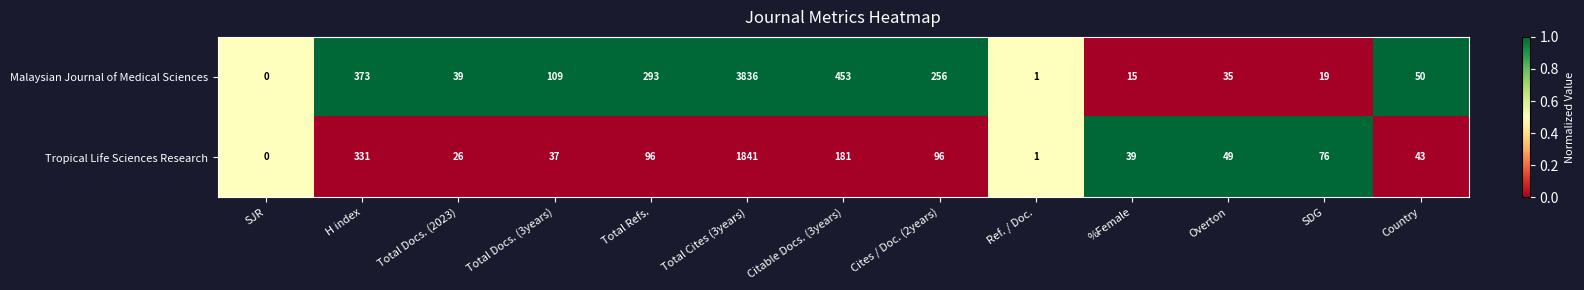

At which category is the sum across all series the highest?

Total Cites (3years)